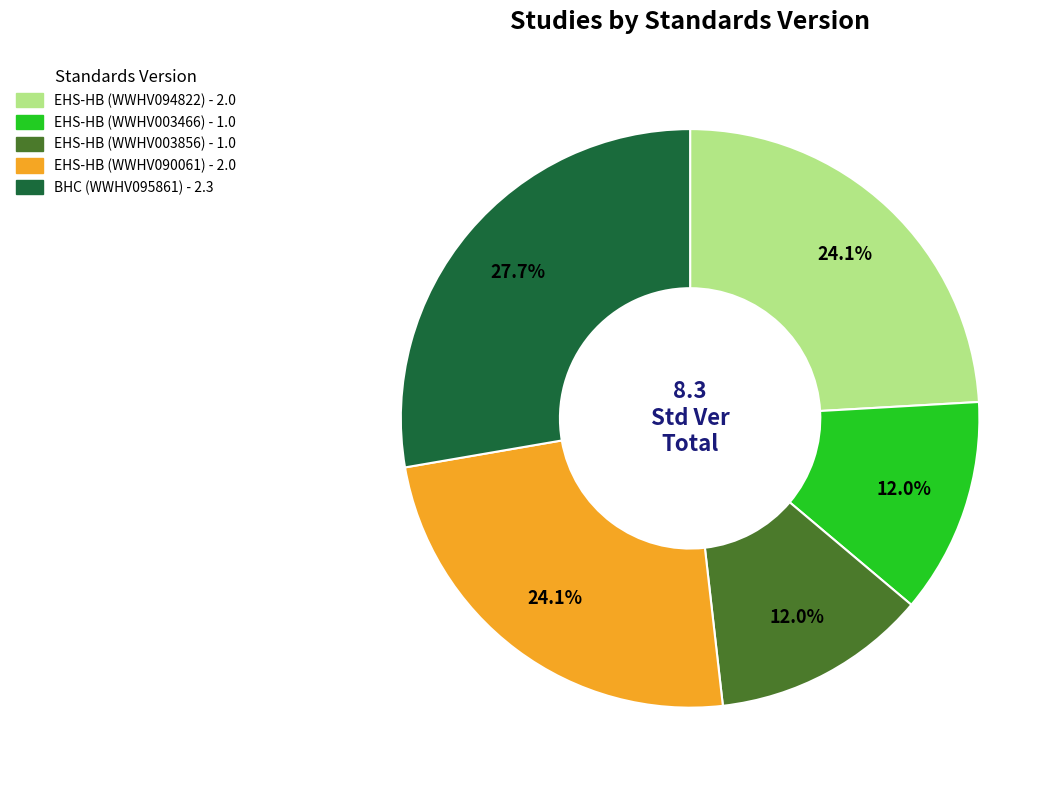

Is there a majority slice in this chart?

No